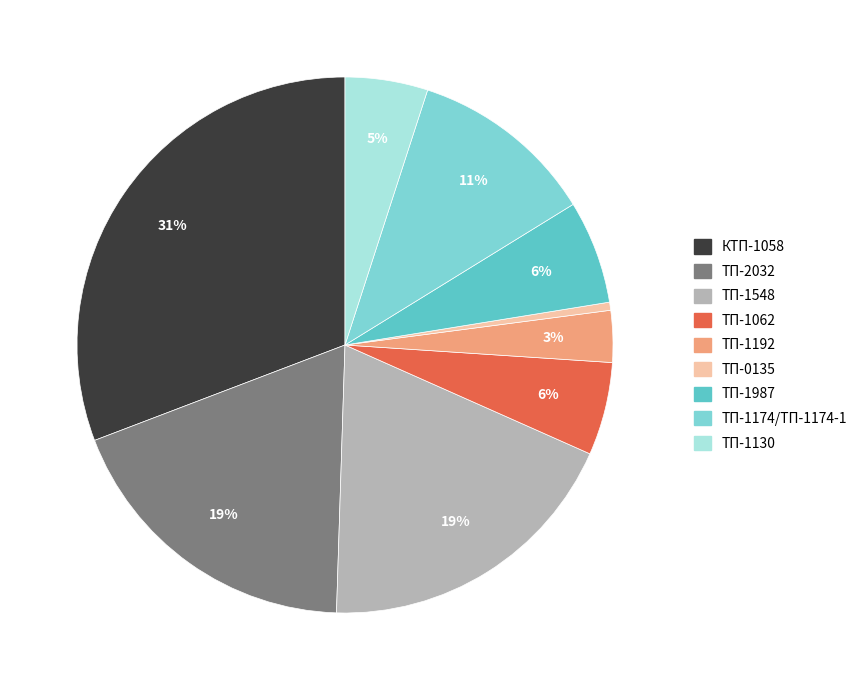

Rank the categories by value from lowest to highest.

ТП-0135, ТП-1192, ТП-1130, ТП-1062, ТП-1987, ТП-1174/ТП-1174-1, ТП-2032, ТП-1548, КТП-1058